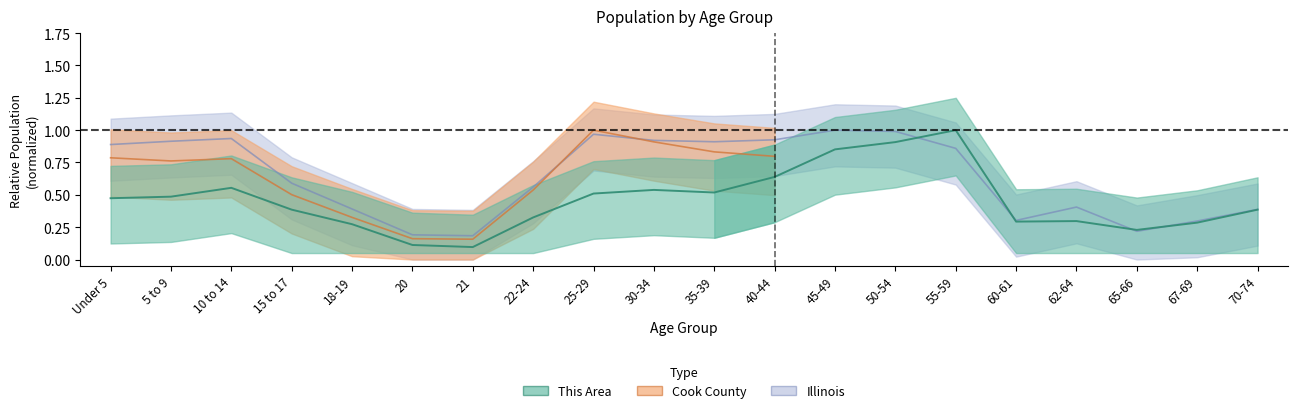

Which series ends up on top after the final intersection of This Area and Cook County?

Cook County